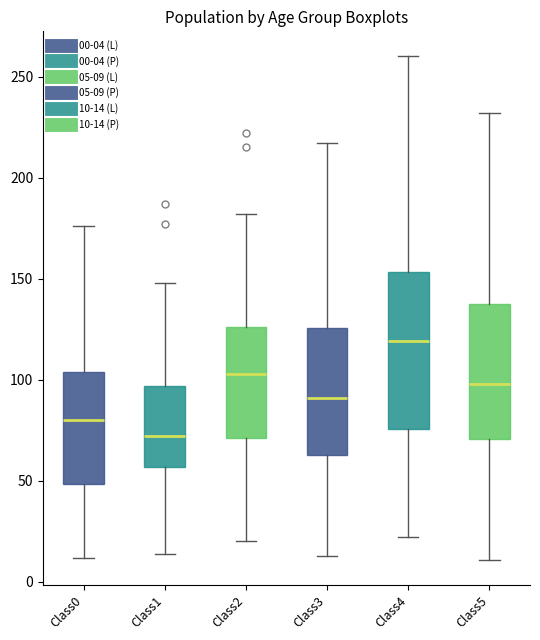

Reading left to right, transcribe this box plot: for each box, give where its median line is, the range the box spans, and where its two whiskers end, as read against the y-axis. The values are not printed on the chart, so give them approximately, as read against the axis.

Class0: median 80, box 50 to 105, whiskers 10 to 175
Class1: median 70, box 55 to 95, whiskers 15 to 150
Class2: median 105, box 70 to 125, whiskers 20 to 180
Class3: median 90, box 65 to 125, whiskers 15 to 215
Class4: median 120, box 75 to 155, whiskers 20 to 260
Class5: median 100, box 70 to 140, whiskers 10 to 230